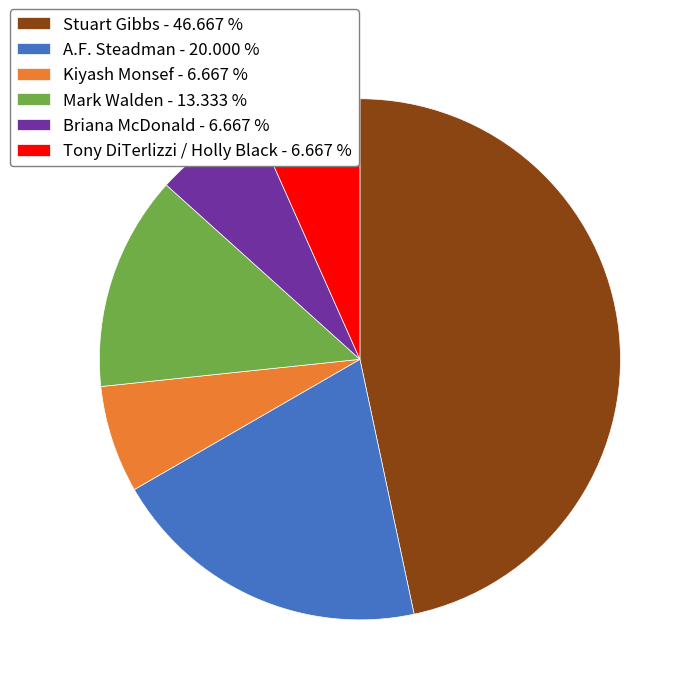

What is the ratio of the value at Stuart Gibbs to the value at Kiyash Monsef?

7.0